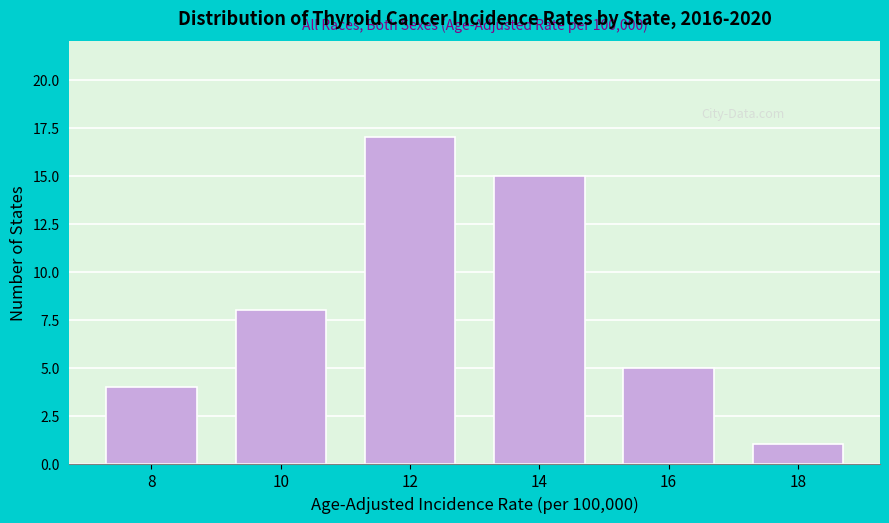

Reading left to right, list all the values displayed in this chart.

4	8	17	15	5	1